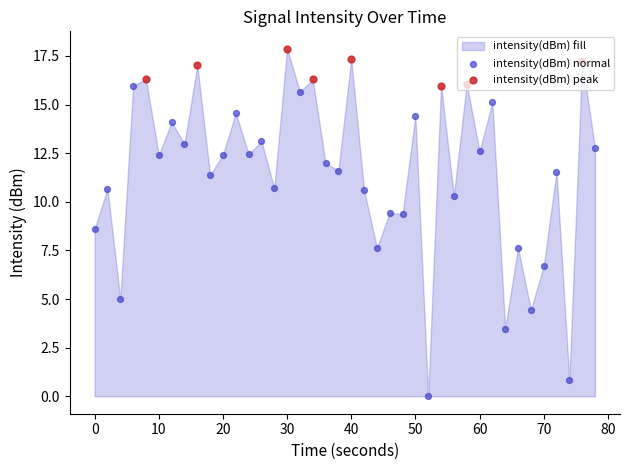

Between 31 and 23, which is larger?

31